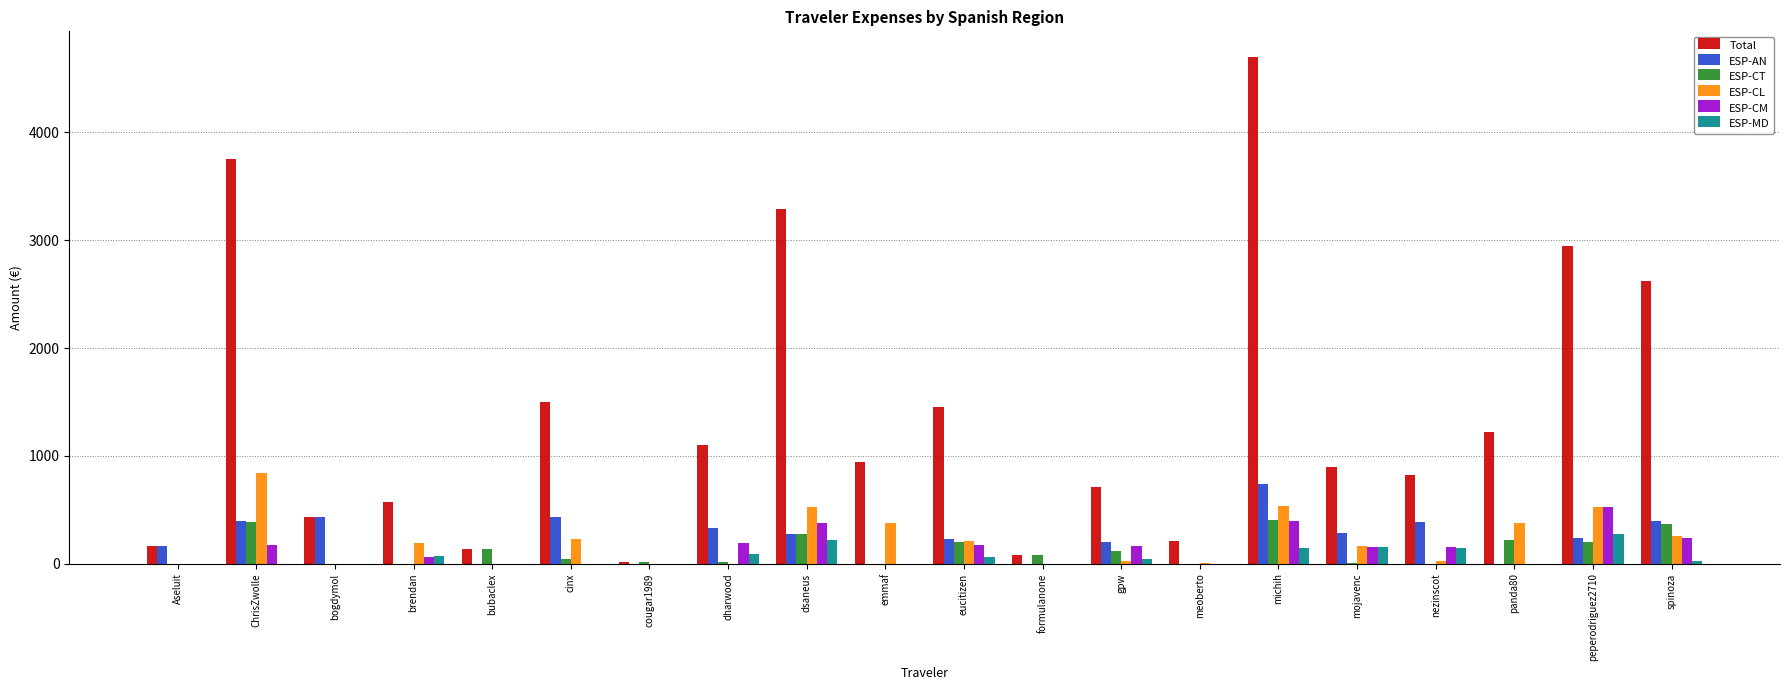

Is it true that ESP-CL equals 190.2 at brendan?

True